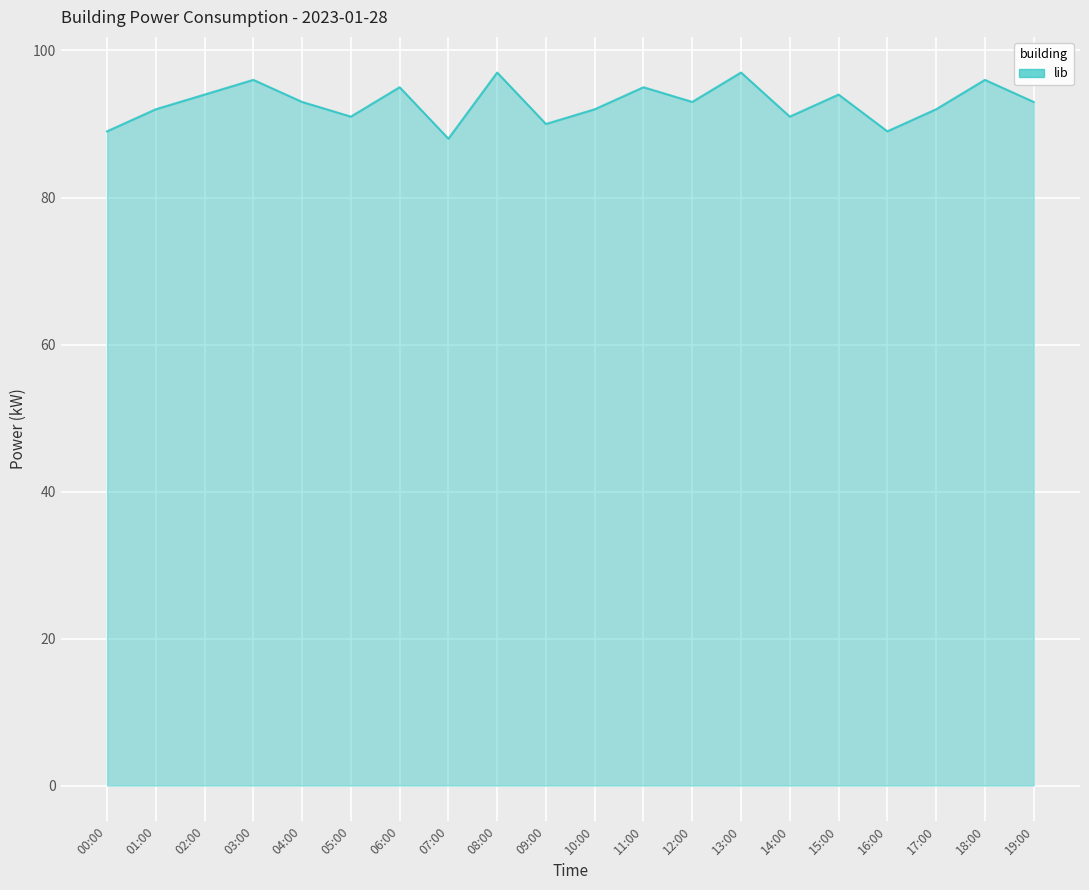

Reading right to left, list all the values displayed in this chart.

93	96	92	89	94	91	97	93	95	92	90	97	88	95	91	93	96	94	92	89